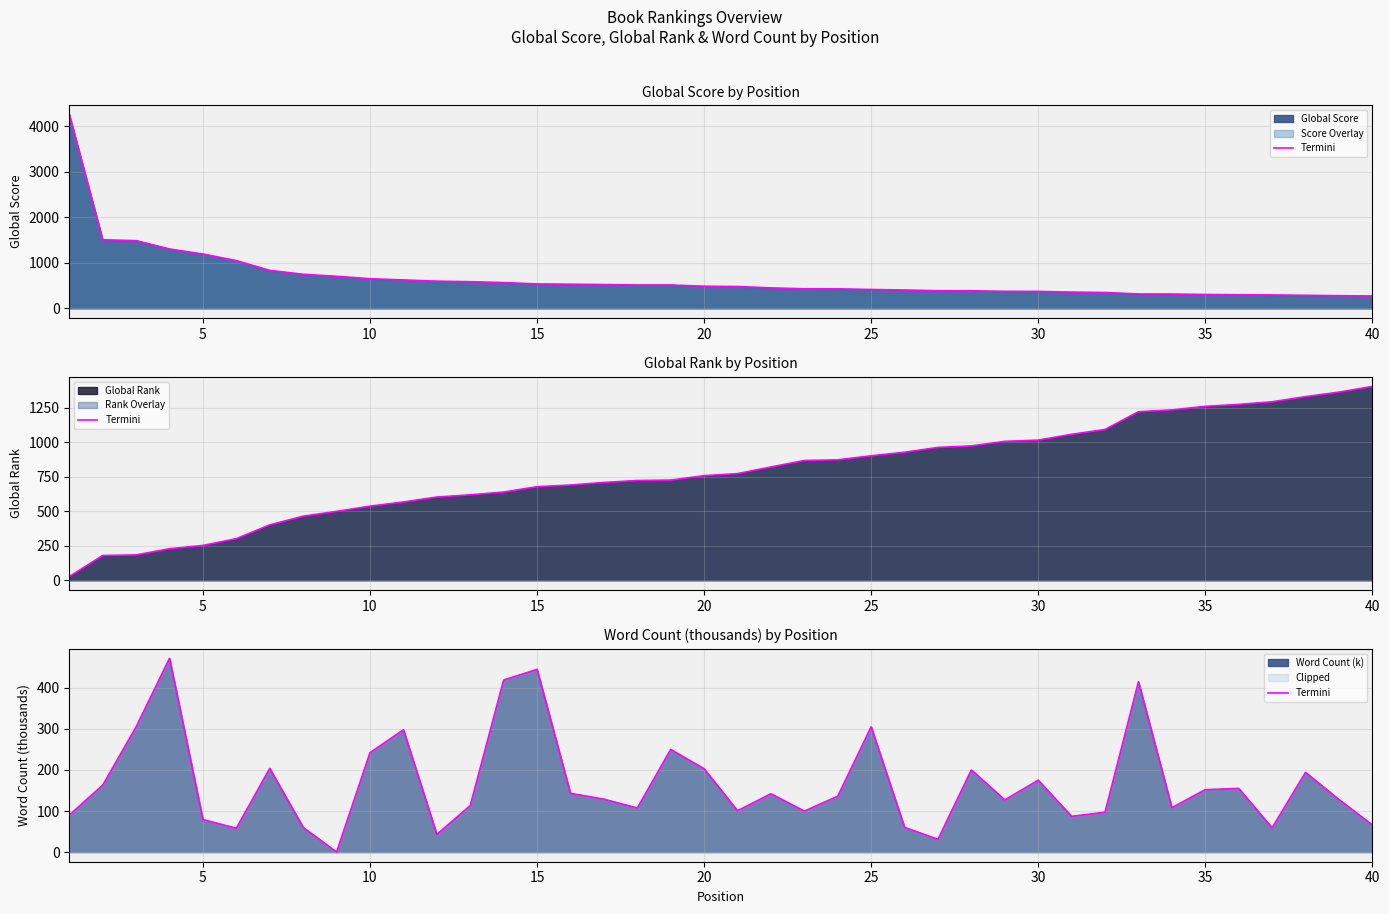

How many positive values are there?

39